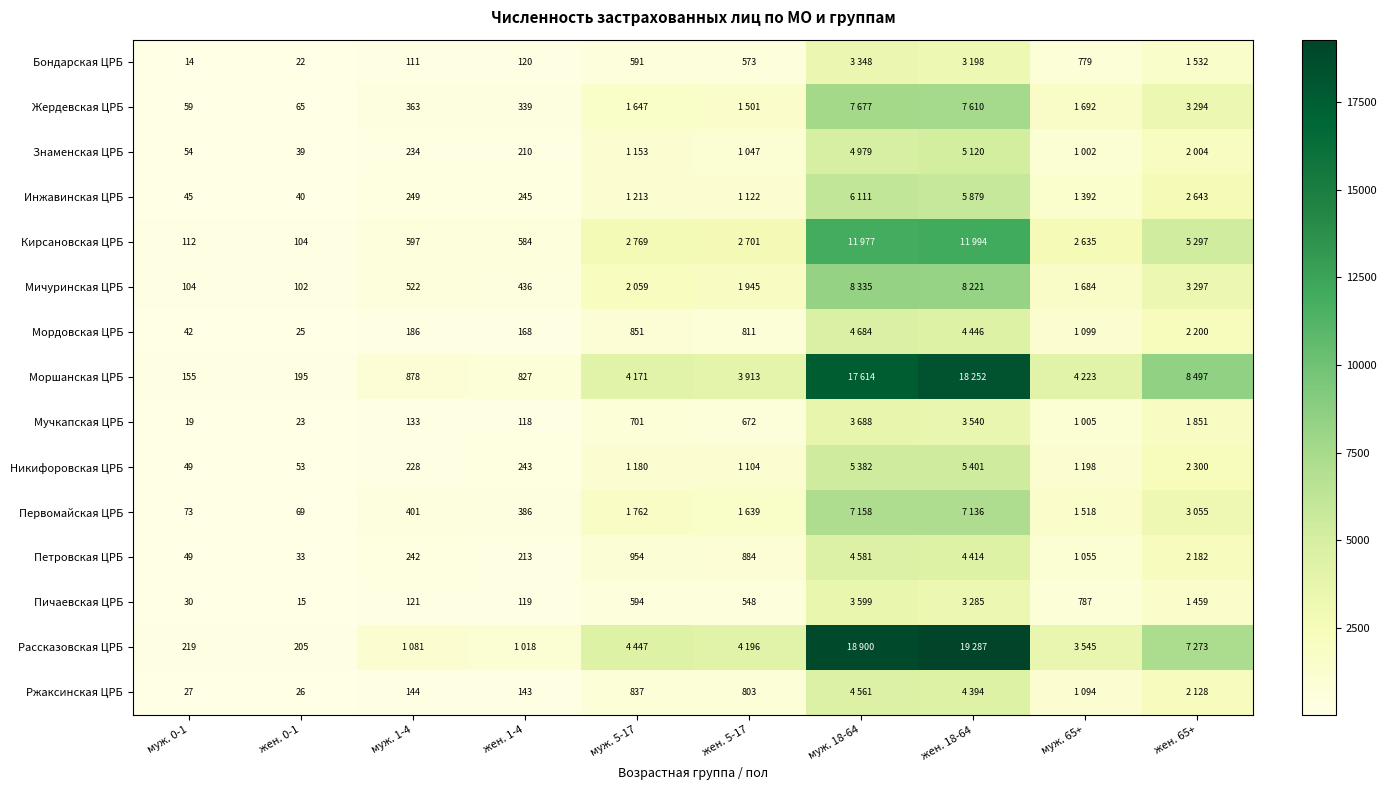

True or false: Петровская ЦРБ has a value of 33 at жен. 0-1.

True